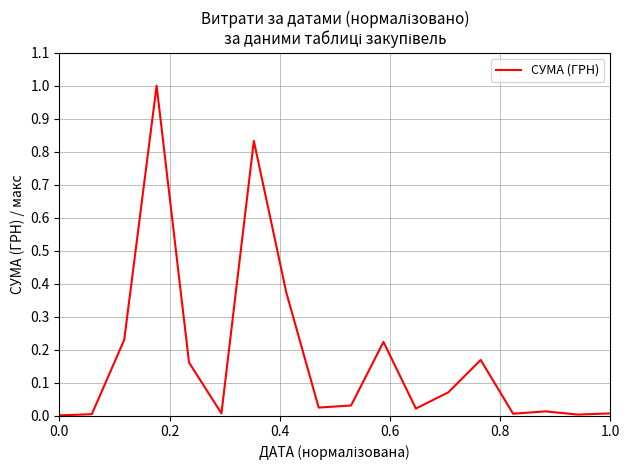

Is this an area chart (filled region under the line)?

No